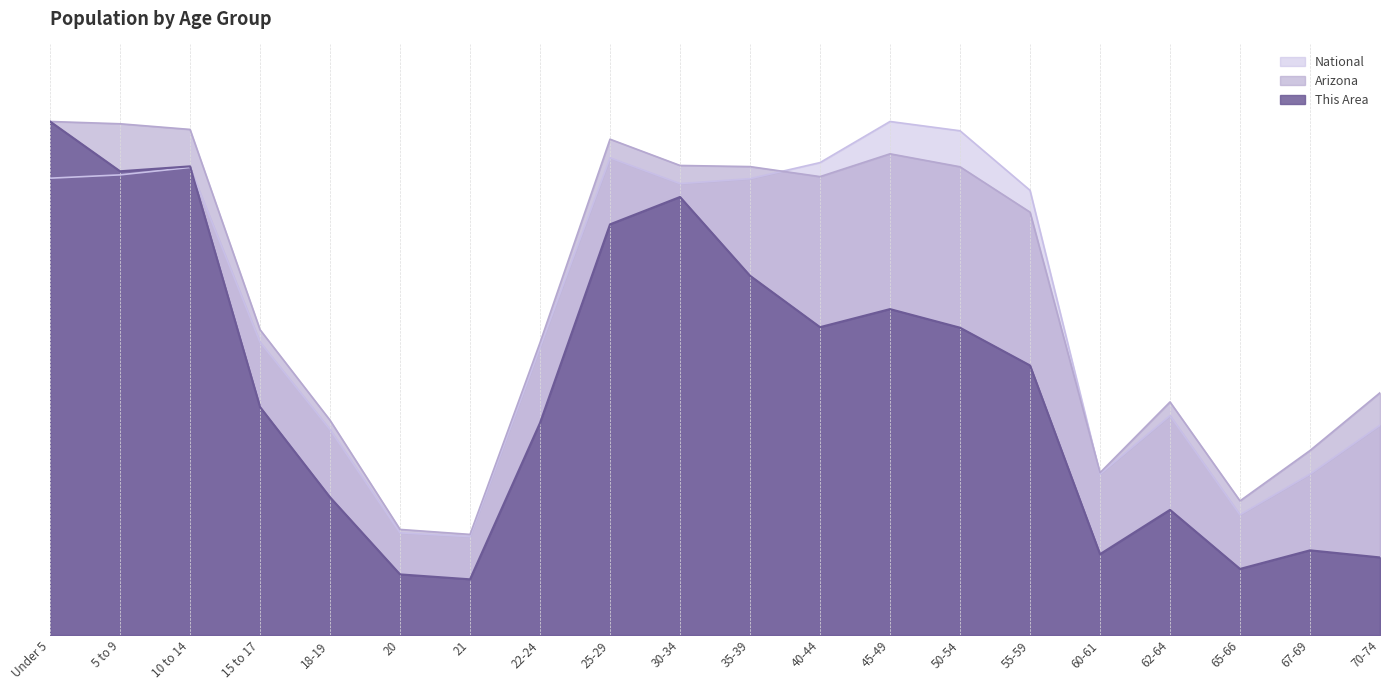

At which category is the sum across all series the highest?

Under 5